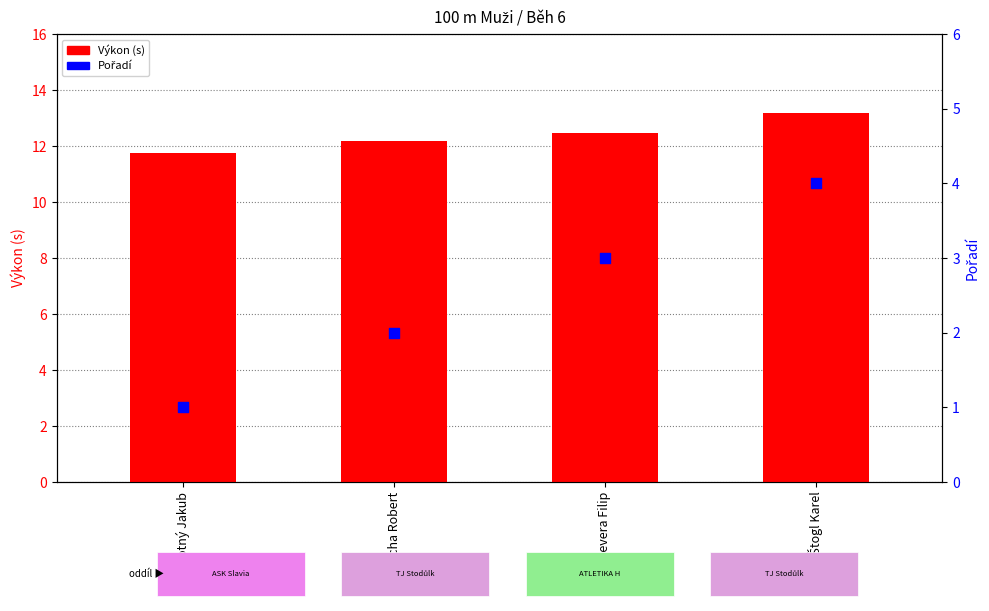

Which series reaches the maximum Y coordinate?

Výkon (s)